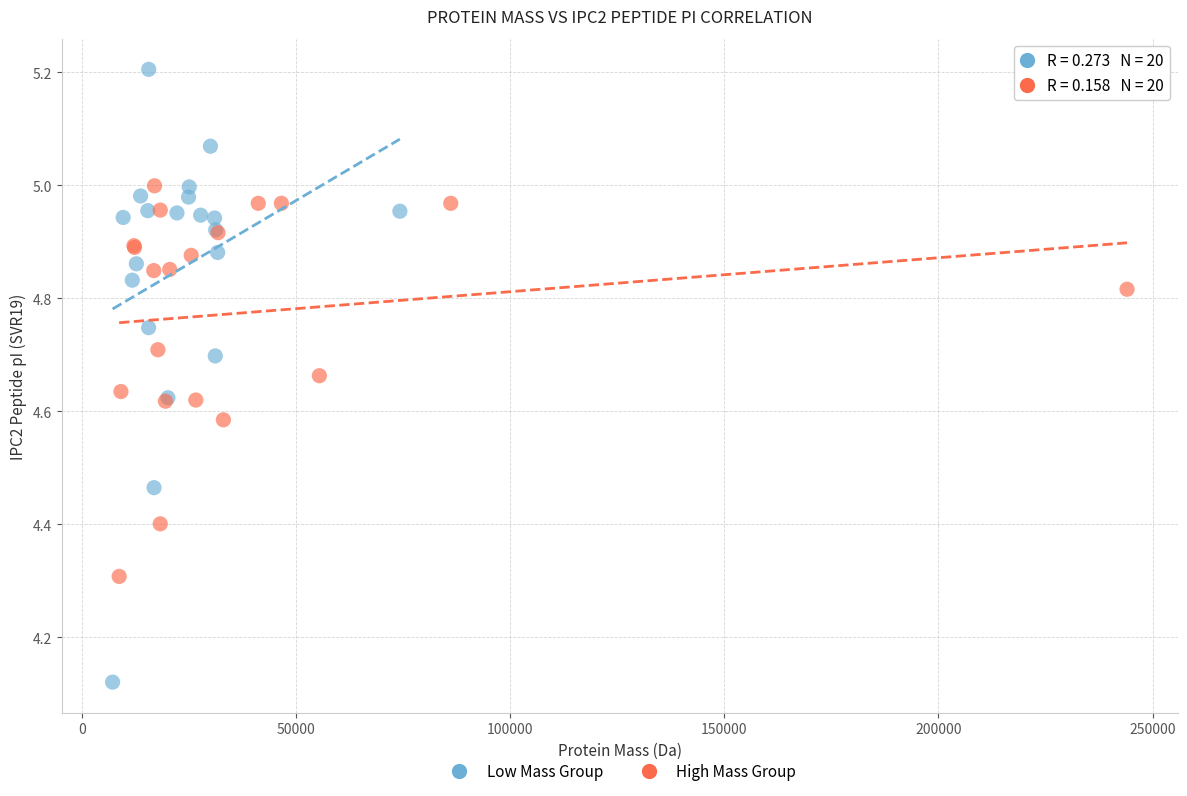

Which series has the widest spread of Y values?

Low Mass Group